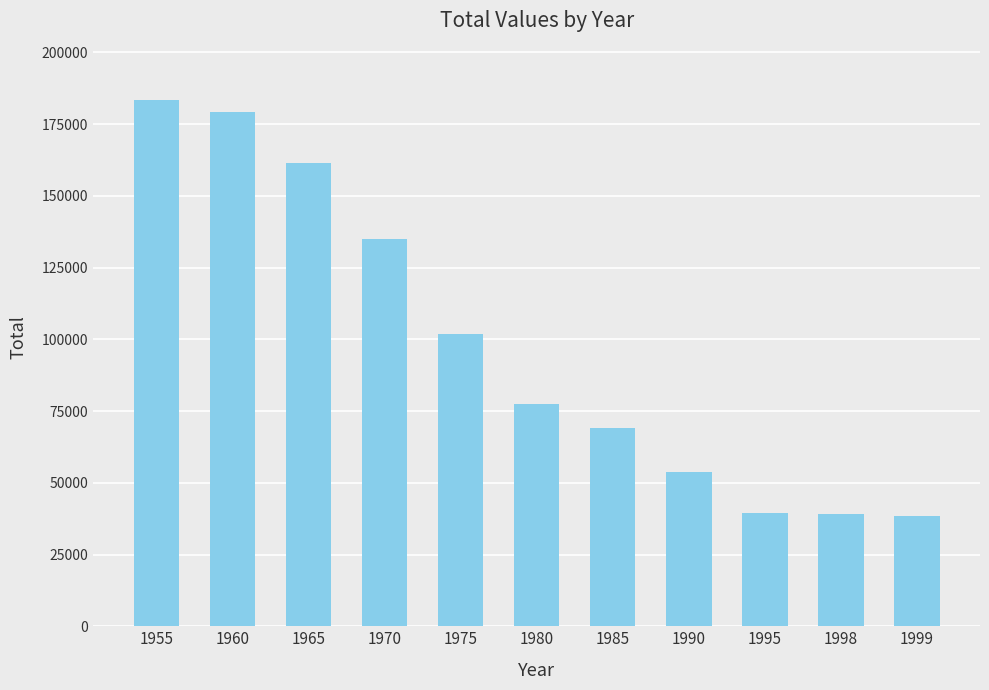

Is it true that the value at 1985 is 69009?

True